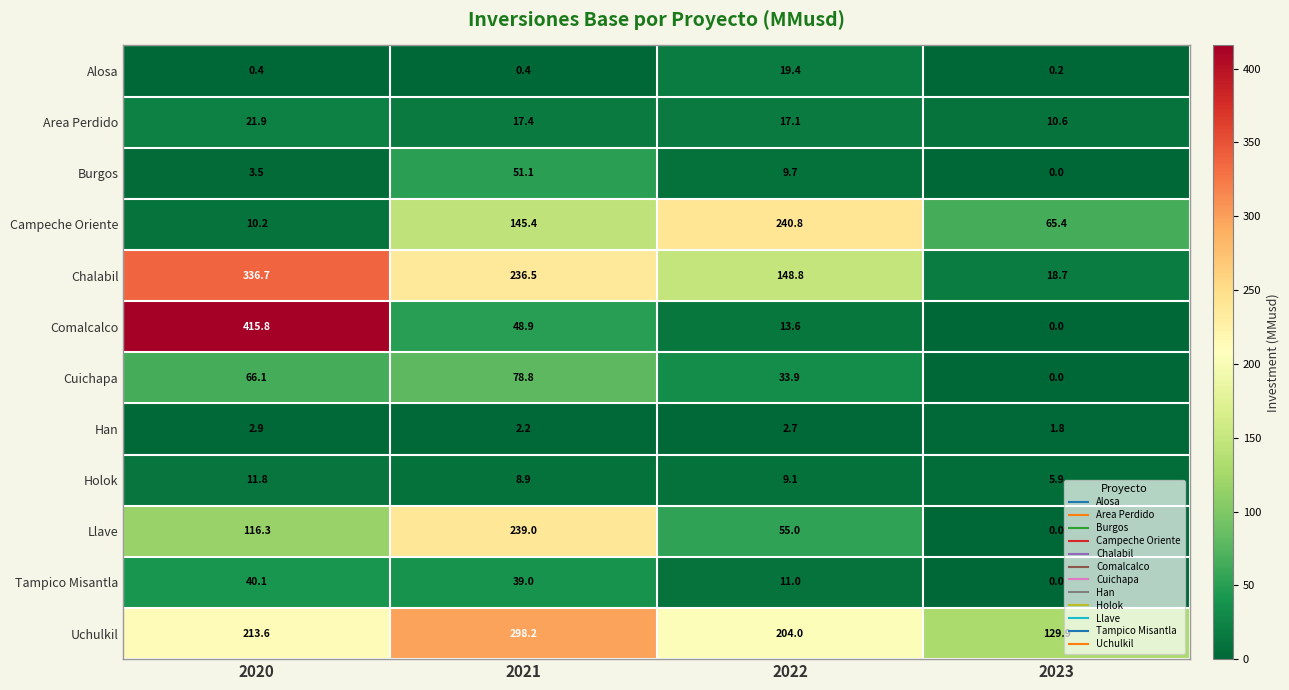

At which label is Uchulkil closest to 214?

2020